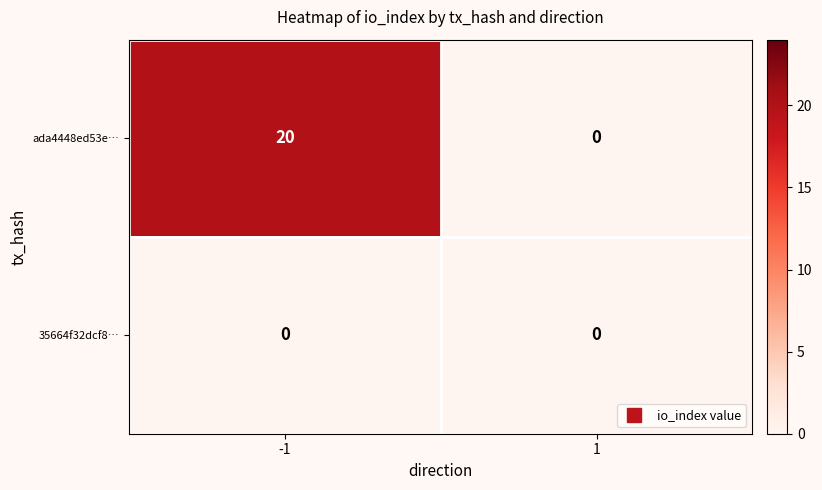

Reading left to right, what are all the values shown in this chart?

ada4448ed53e…: 20	0
35664f32dcf8…: 0	0